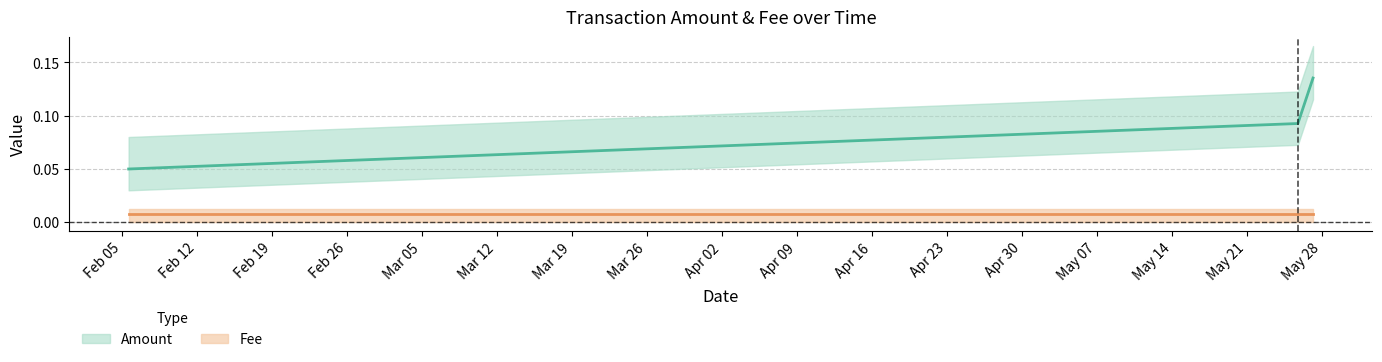

True or false: the data shows 0.1 at 2019-02-05 15:19:12.

True